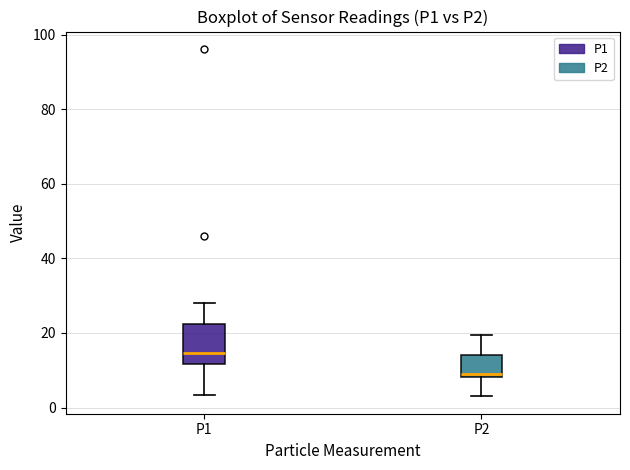

Reading left to right, transcribe this box plot: for each box, give where its median line is, the range the box spans, and where its two whiskers end, as read against the y-axis. The values are not printed on the chart, so give them approximately, as read against the axis.

P1: median 14, box 12 to 22, whiskers 4 to 28
P2: median 10, box 8 to 14, whiskers 4 to 20